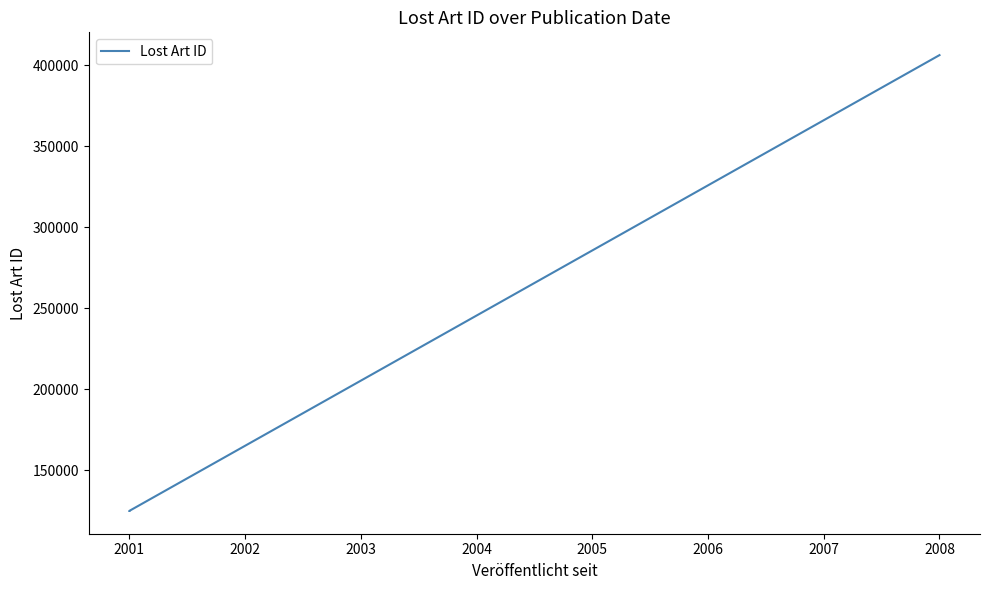

Read the value at 2001, to the nearest 100.

125000